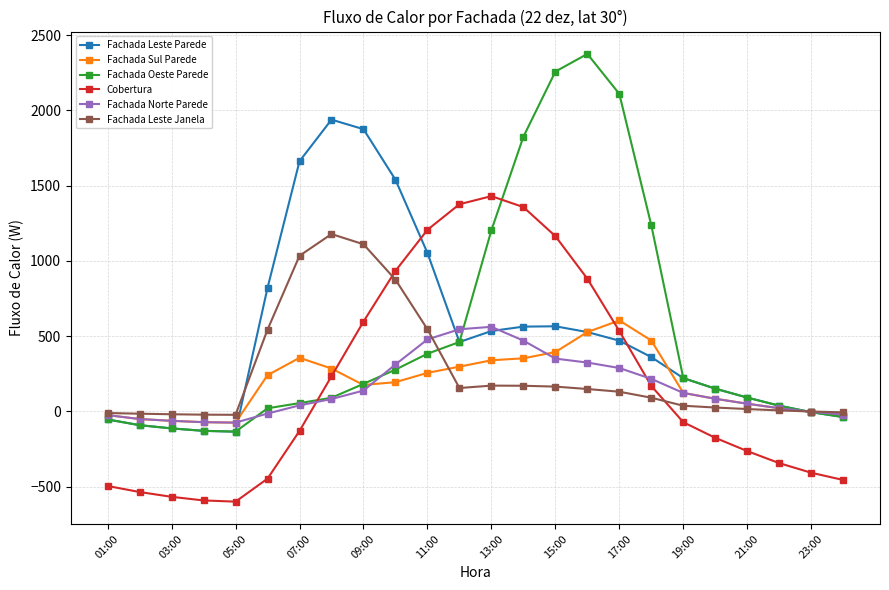

Which series has the largest range (max minus min)?

Fachada Oeste Parede